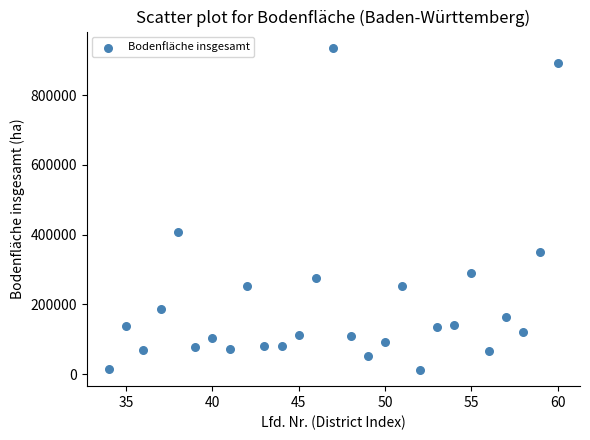

What Y value in the scatter plot is closest to 473755?

407145